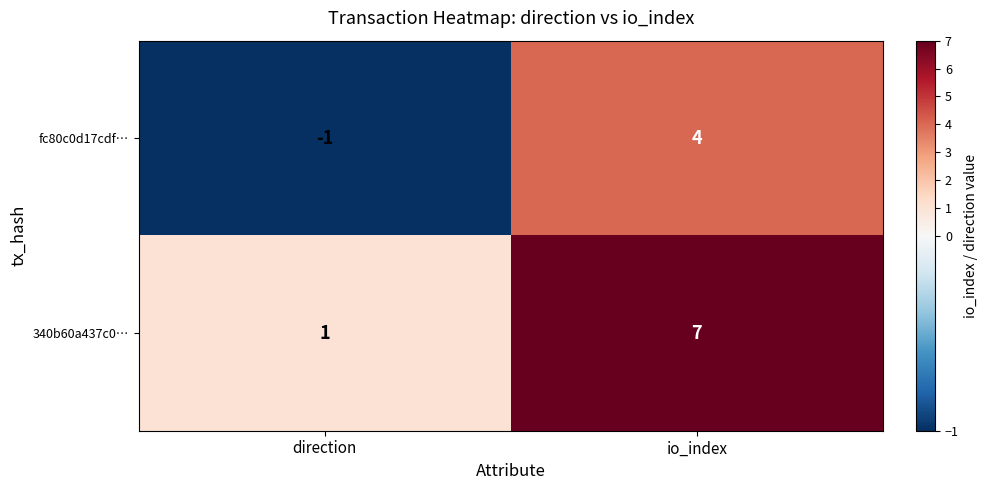

List the series in order of their peak value, highest first.

340b60a437c0…, fc80c0d17cdf…